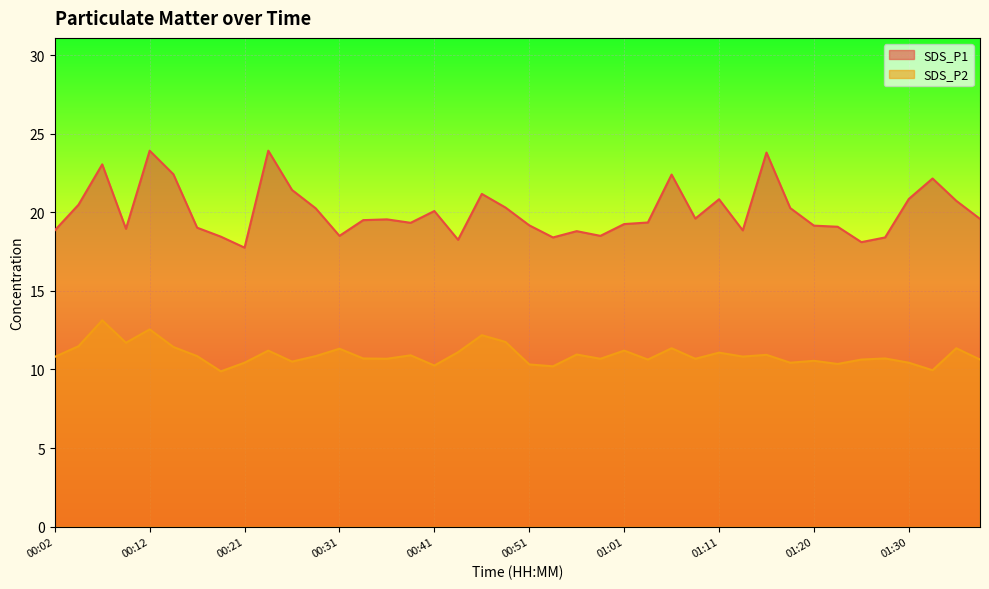

Reading left to right, list all the values displayed in this chart.

SDS_P1: 18.9	20.5	23.1	18.9	23.9	22.4	19.0	18.4	17.8	23.9	21.4	20.2	18.5	19.5	19.6	19.3	20.1	18.2	21.2	20.3	19.2	18.4	18.8	18.5	19.2	19.4	22.4	19.6	20.8	18.9	23.8	20.3	19.1	19.1	18.1	18.4	20.9	22.1	20.7	19.6
SDS_P2: 10.8	11.5	13.1	11.7	12.6	11.4	10.8	9.9	10.4	11.2	10.5	10.8	11.3	10.7	10.7	10.9	10.2	11.1	12.2	11.8	10.3	10.2	10.9	10.7	11.2	10.6	11.3	10.7	11.1	10.8	10.9	10.4	10.6	10.3	10.6	10.7	10.4	9.9	11.3	10.6